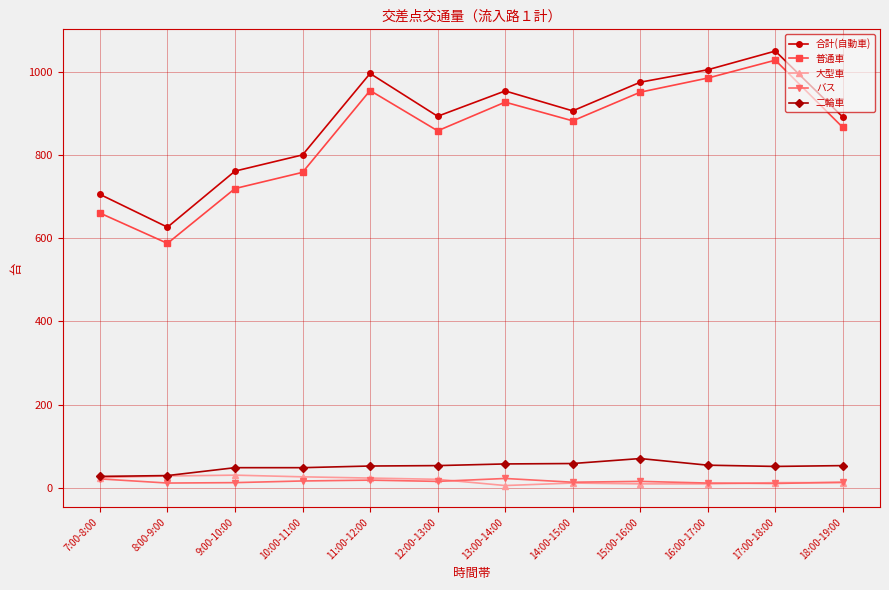

At which label does 二輪車 reach its peak?

15:00-16:00